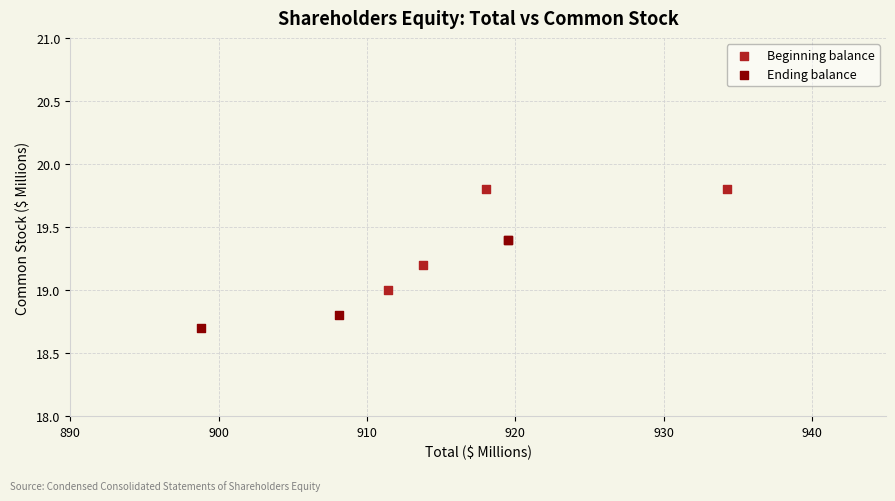

Which series contains the highest Y value?

Beginning balance